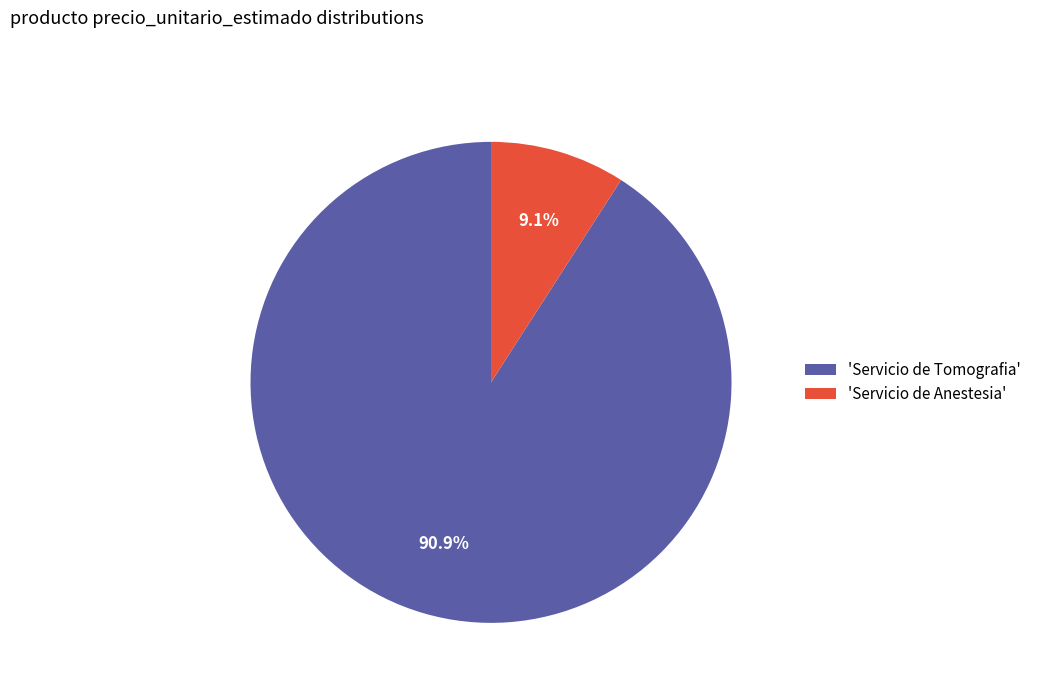

Which category accounts for the majority?

'Servicio de Tomografia'